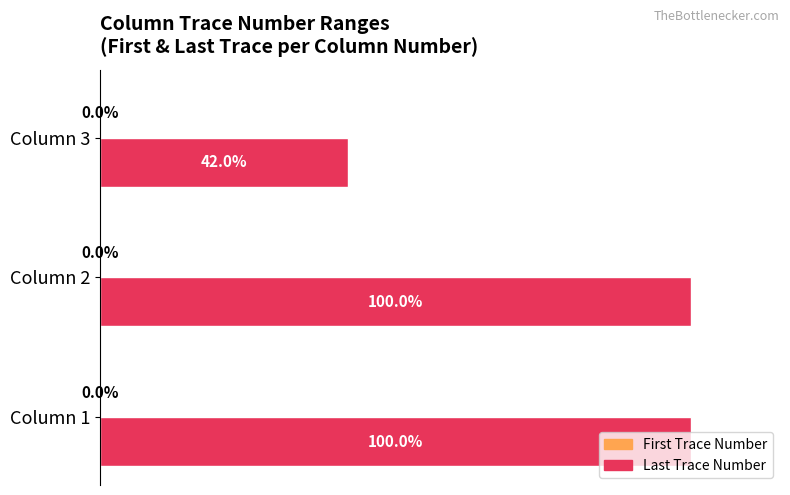

Which series has the largest total across all categories?

Last Trace Number